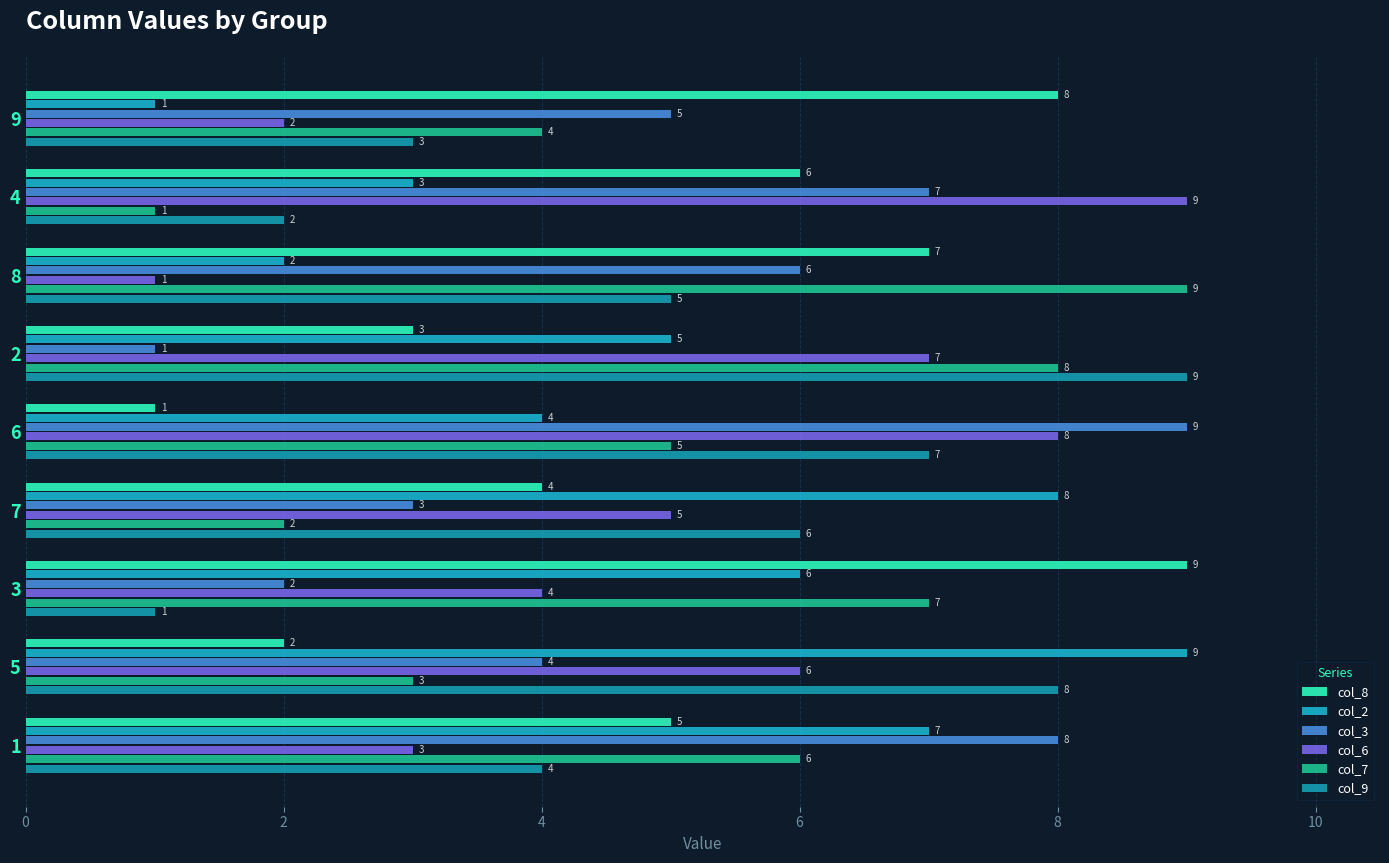

Where is col_7 nearest to the value 5?

6